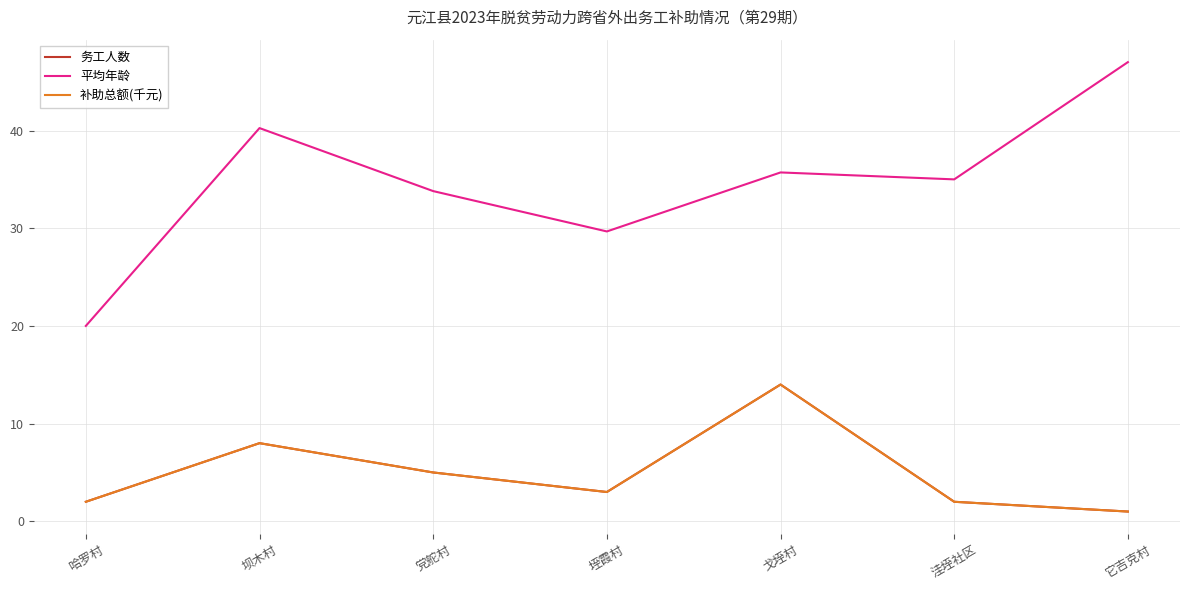

Does the chart have visible grid lines?

Yes